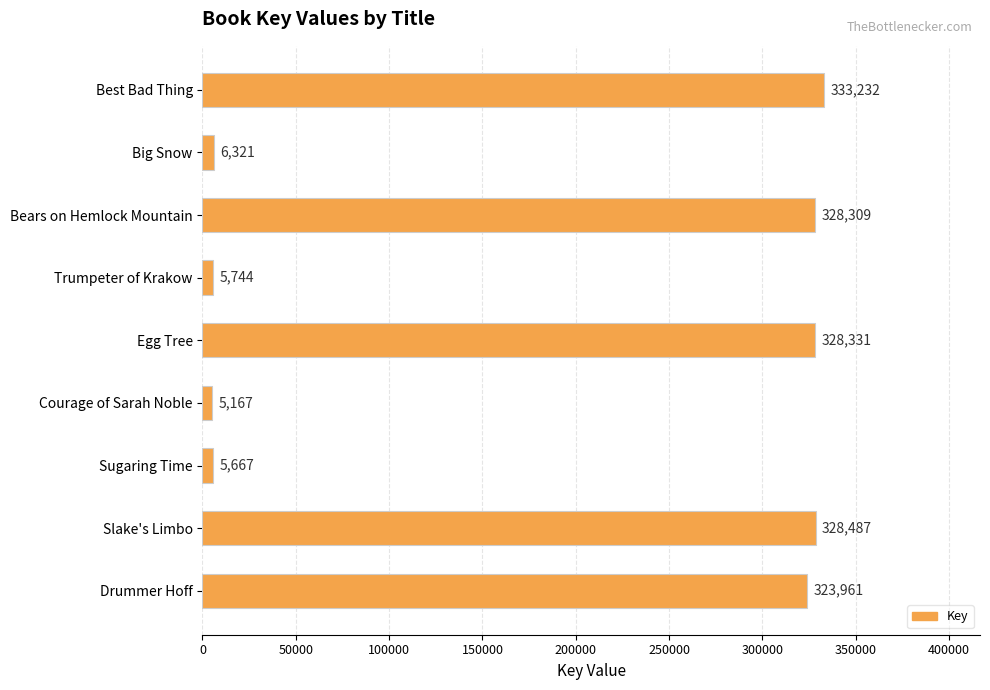

At which category does the chart reach its minimum across all series?

Courage of Sarah Noble